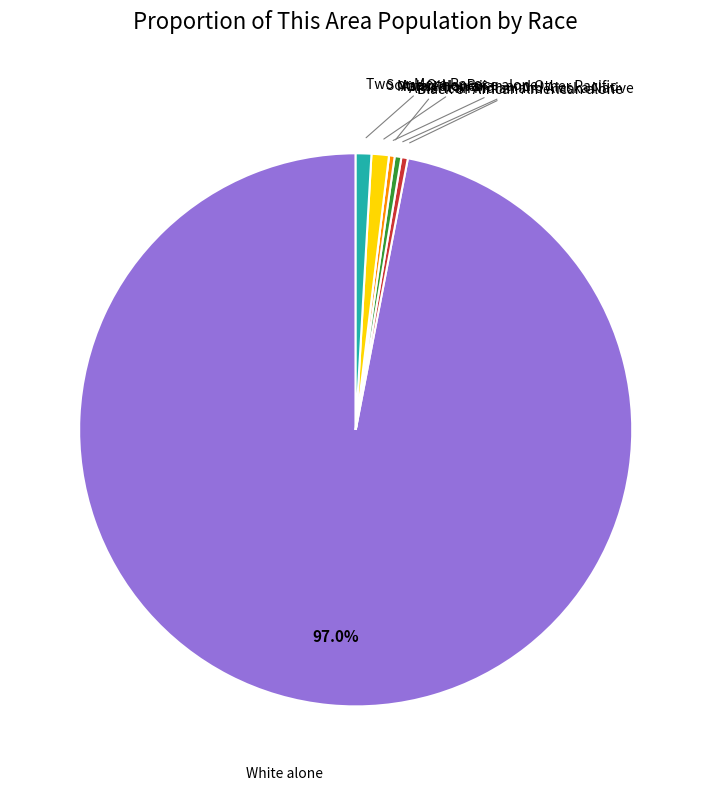

True or false: Black or African American alone accounts for 0% of the total.

True